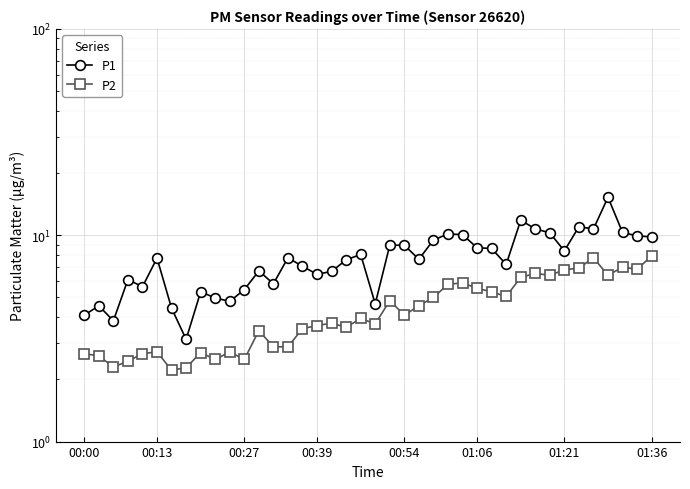

In P1, how many points are lower than both neighbors (excluding endpoints)?

11